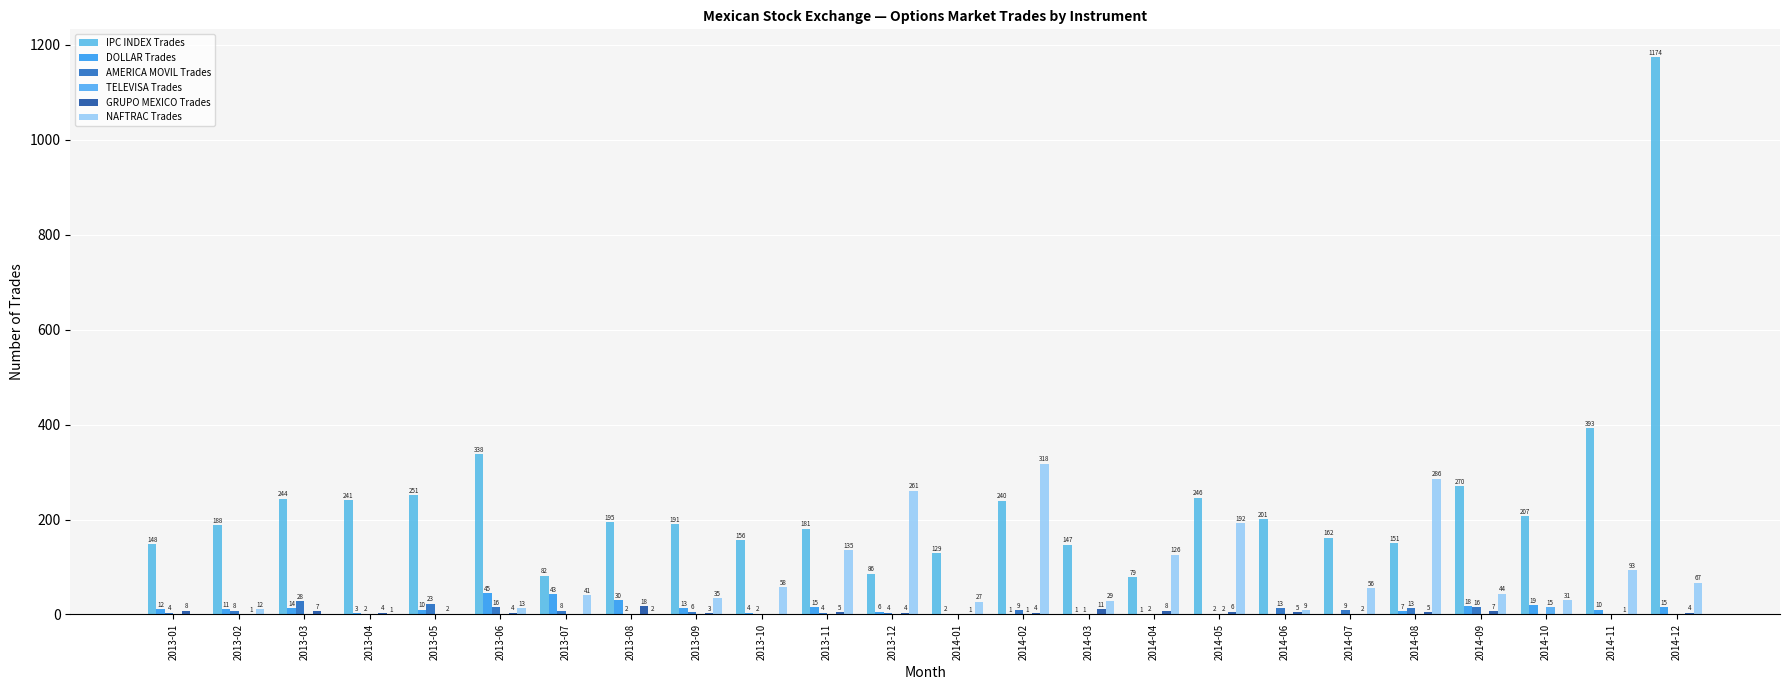

The value of GRUPO MEXICO Trades at 2013-04 is 4. True or false?

True